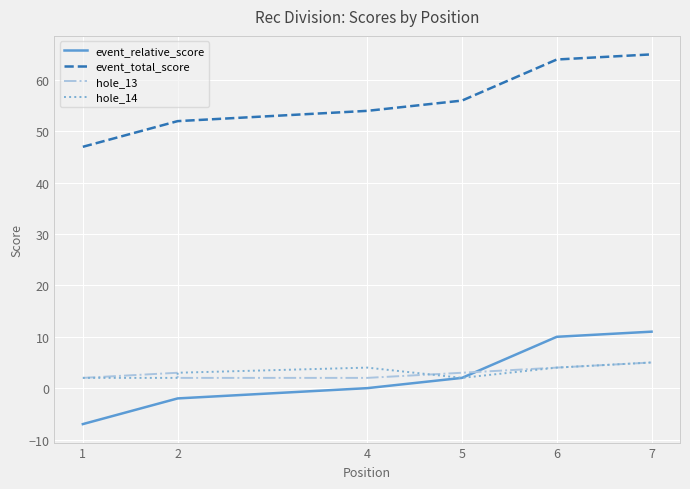

What is the difference between the maximum and minimum values in the event_relative_score series?

18